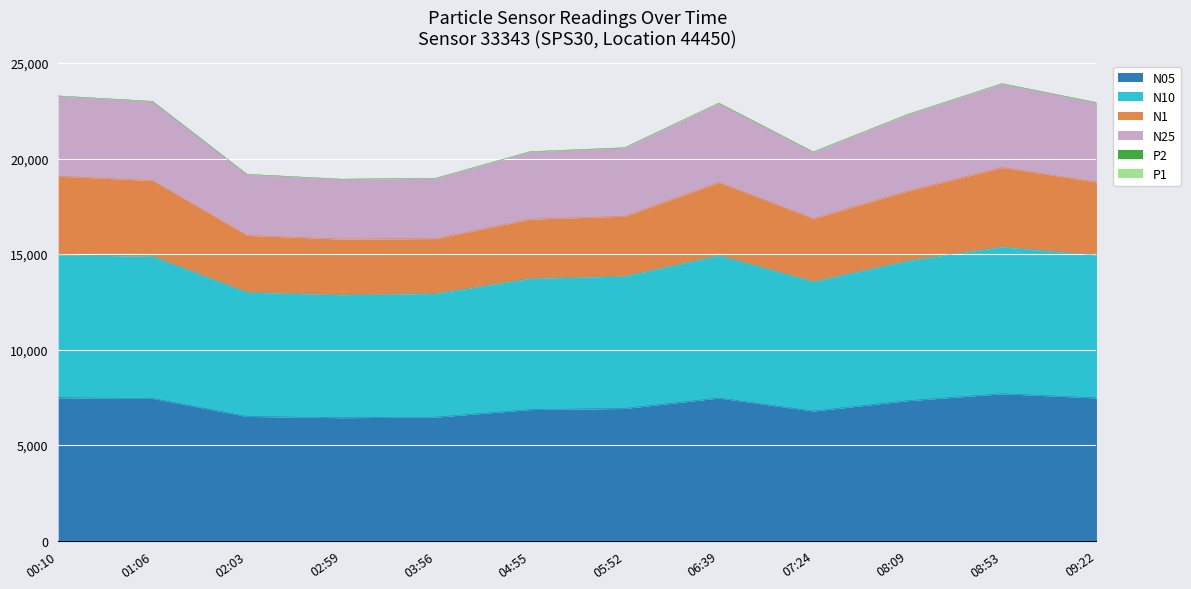

What is the minimum value for N05?

6433.2